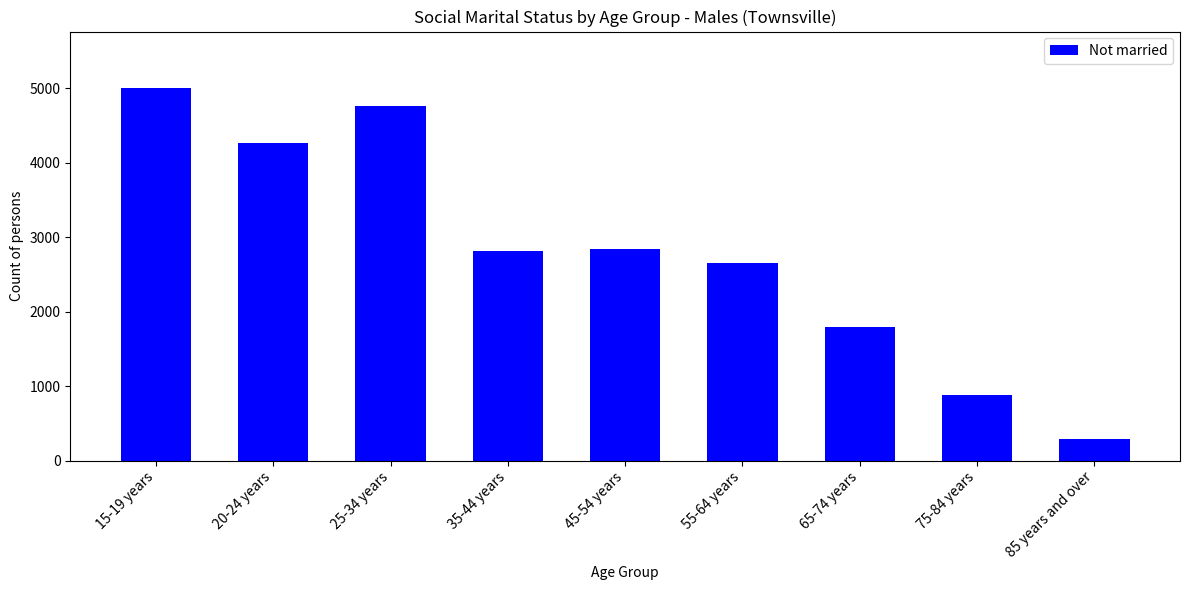

The chart shows a value of 5008 at 15-19 years. True or false?

True